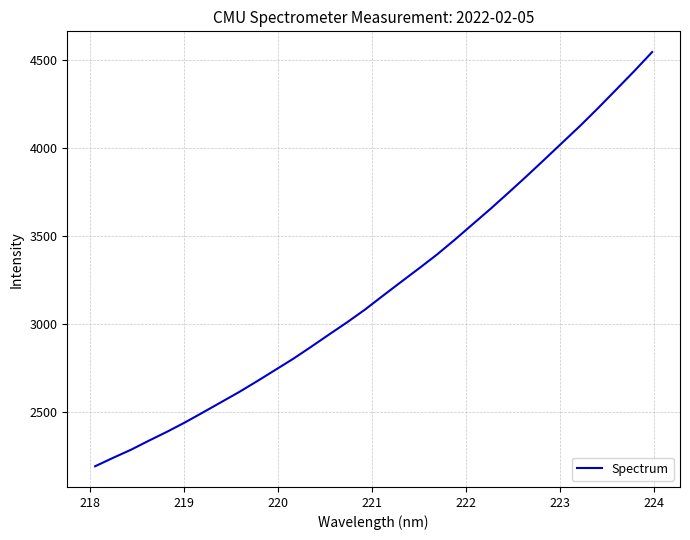

What is the maximum value shown in the chart?

4542.5